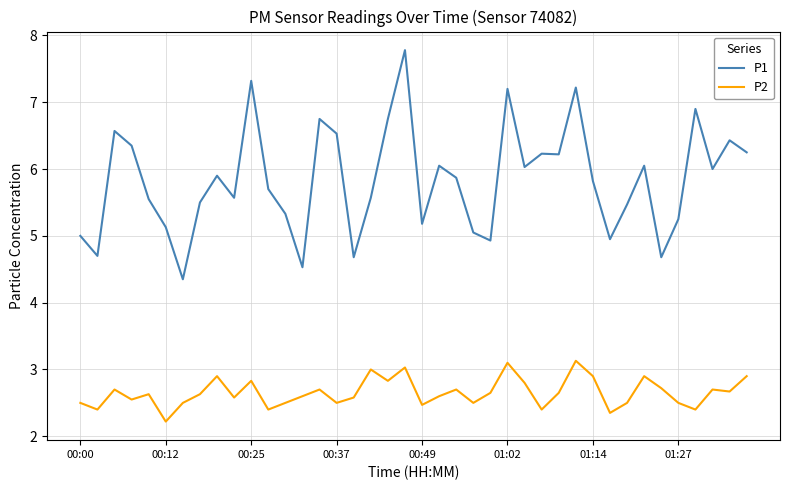

Which series has the largest range (max minus min)?

P1